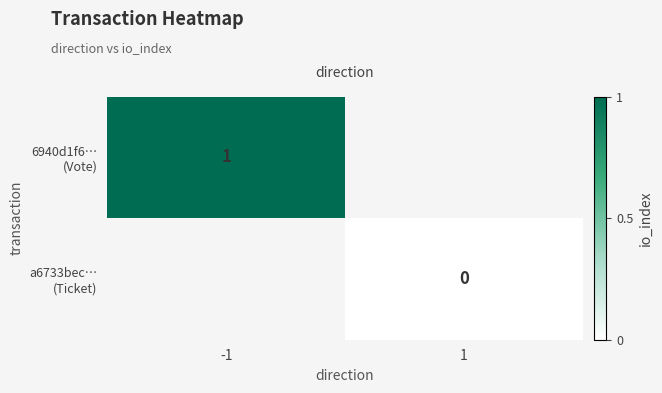

How many series are shown in this chart?

2